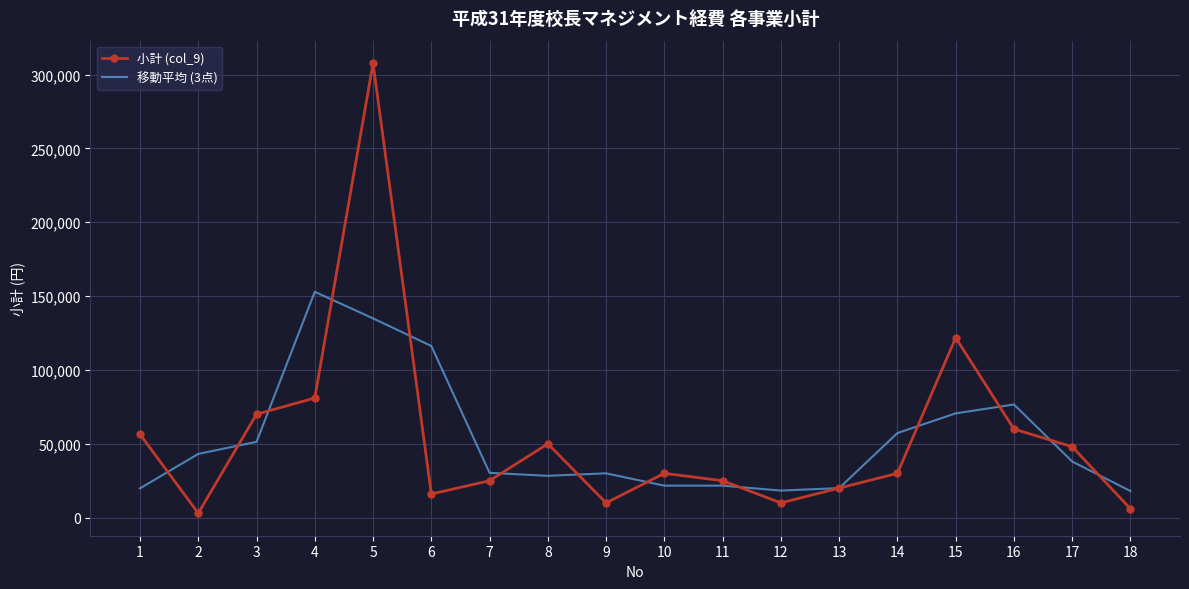

What are all the series names shown in the legend?

小計 (col_9), 移動平均 (3点)